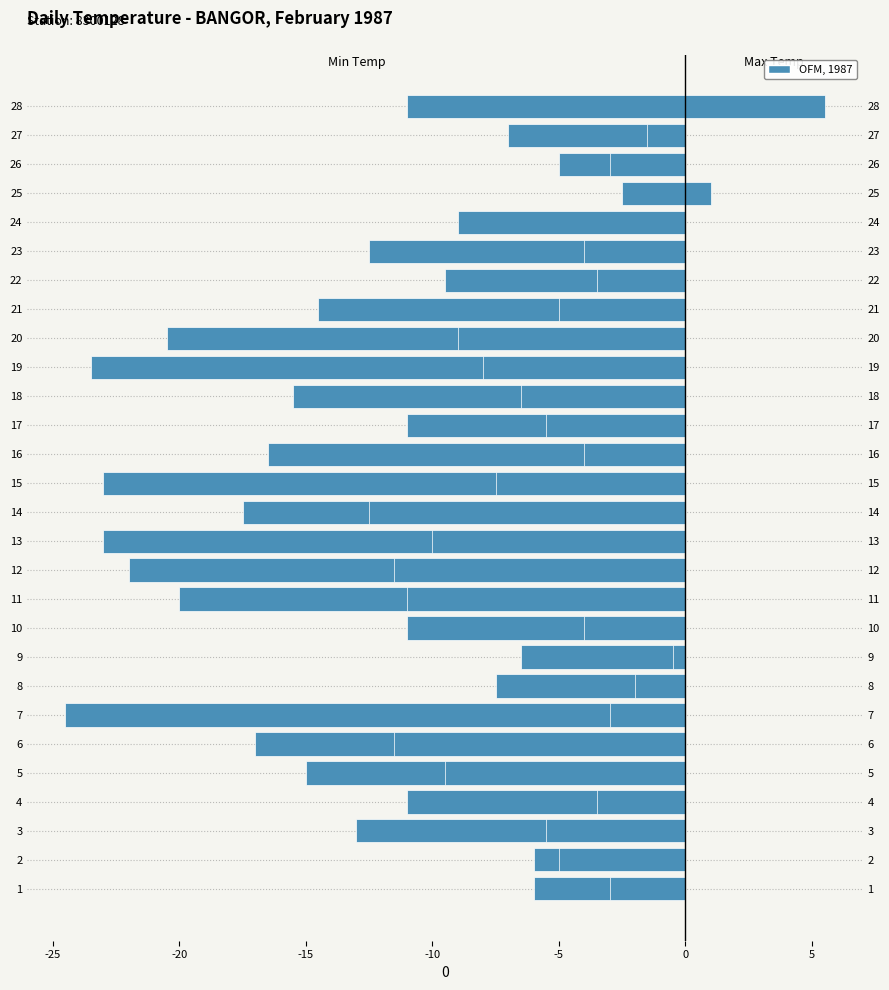

Which series has the largest total across all categories?

Max Temp (°C)